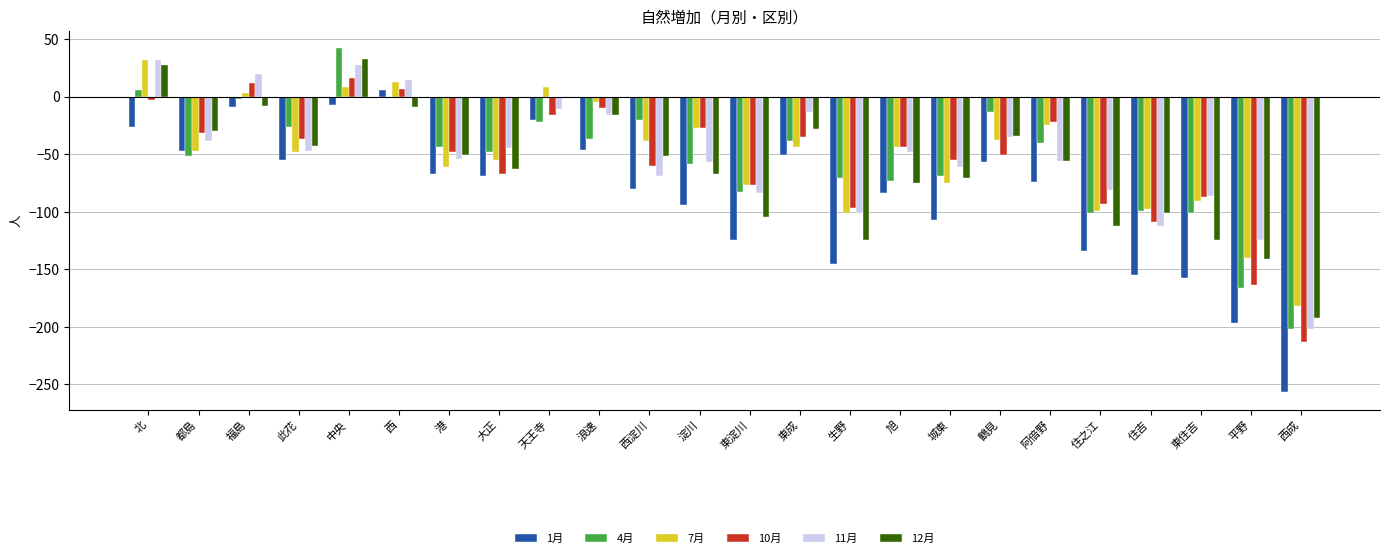

What is the spread (max minus min) of values at 旭?

40